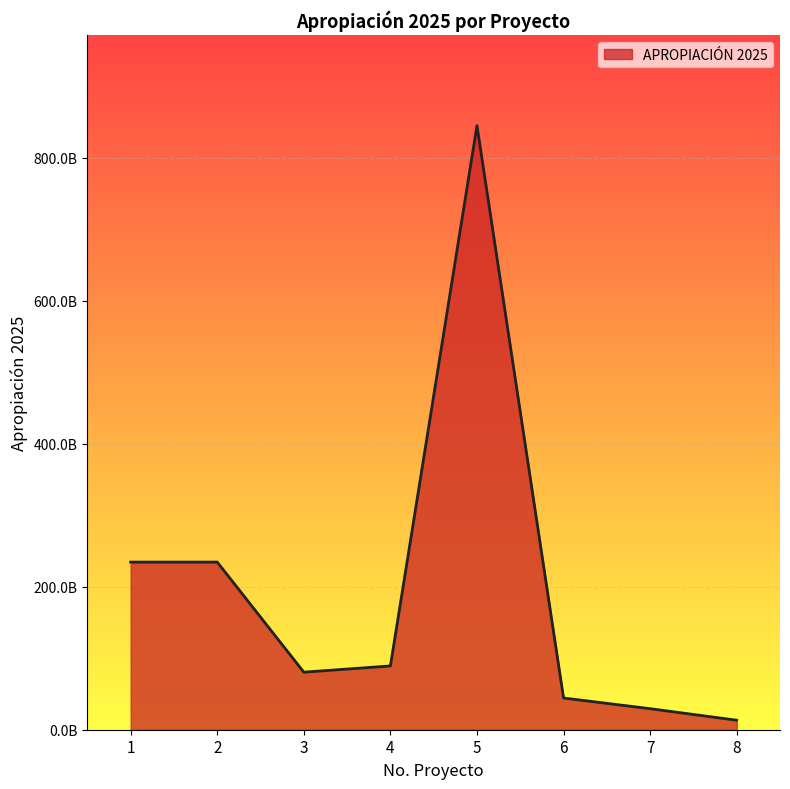

Where is the first local minimum?

3